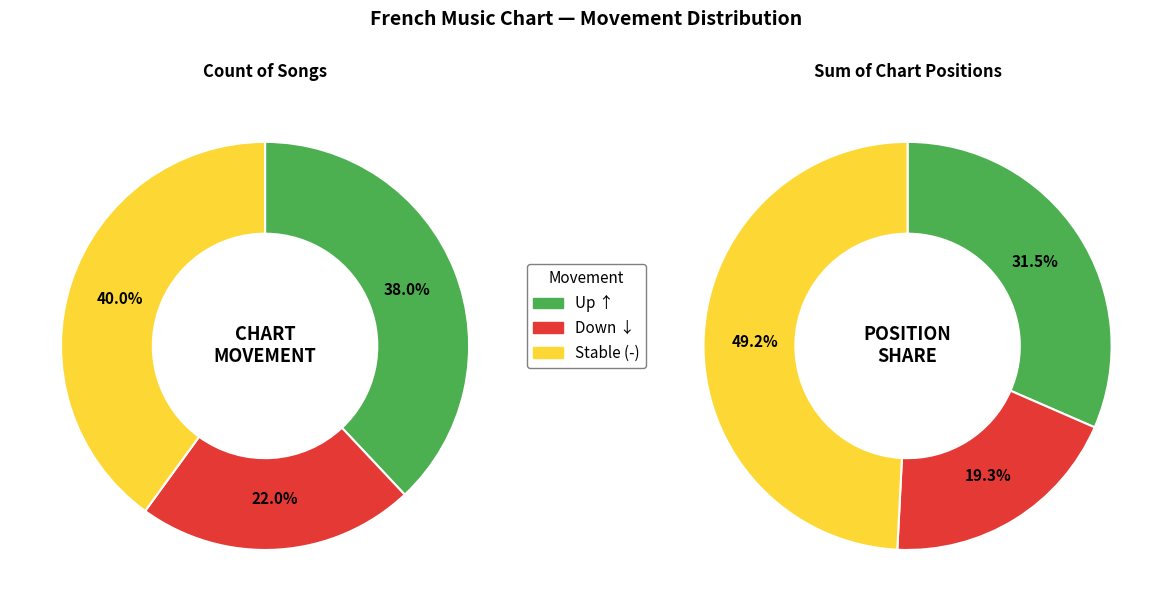

Which slice is the smallest?

down